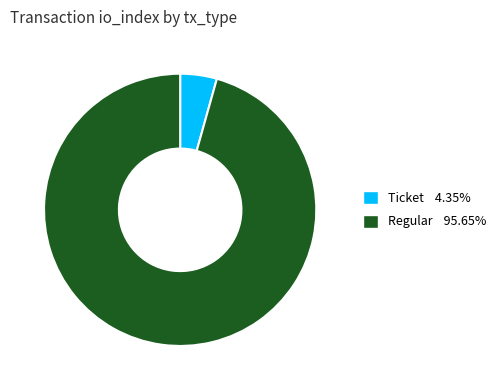

What is the majority slice?

Regular